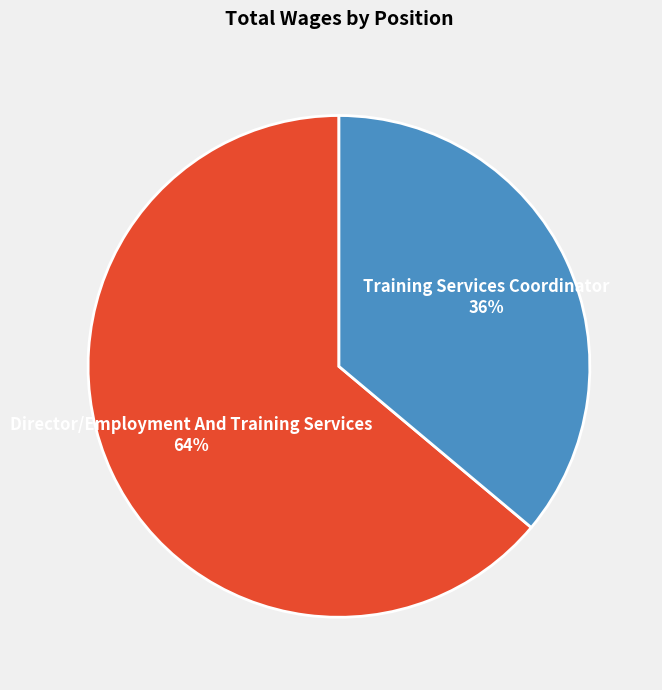

To the nearest percent, what is the combined percentage of Training Services Coordinator and Director/Employment And Training Services?

100%